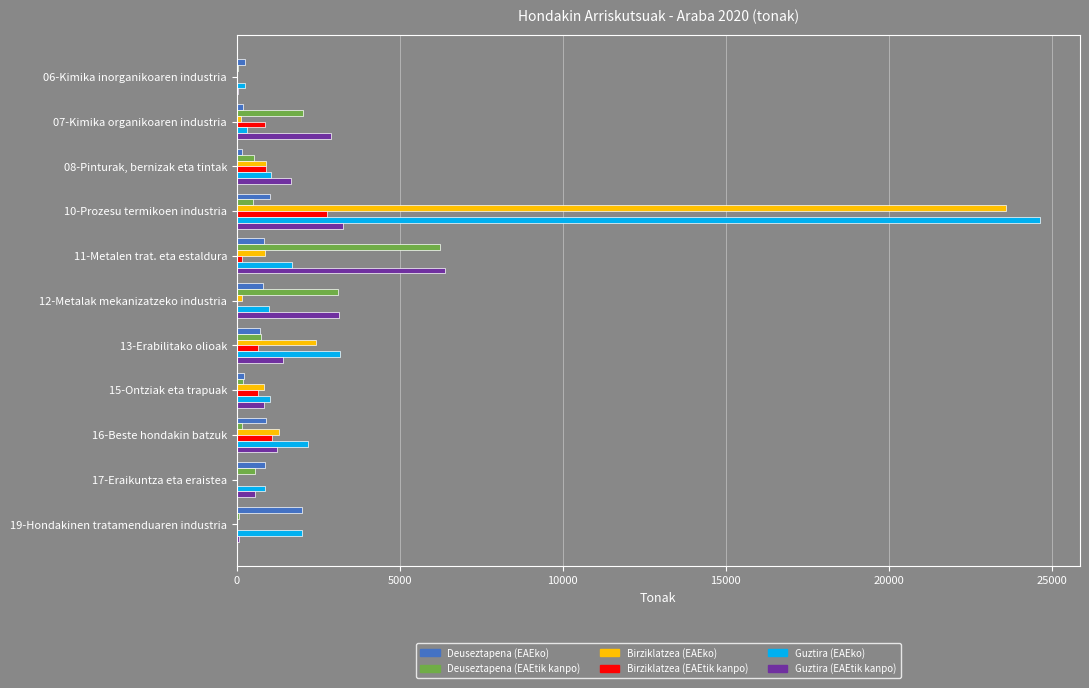

What is the maximum value for Deuseztapena (EAEko)?

1996.2